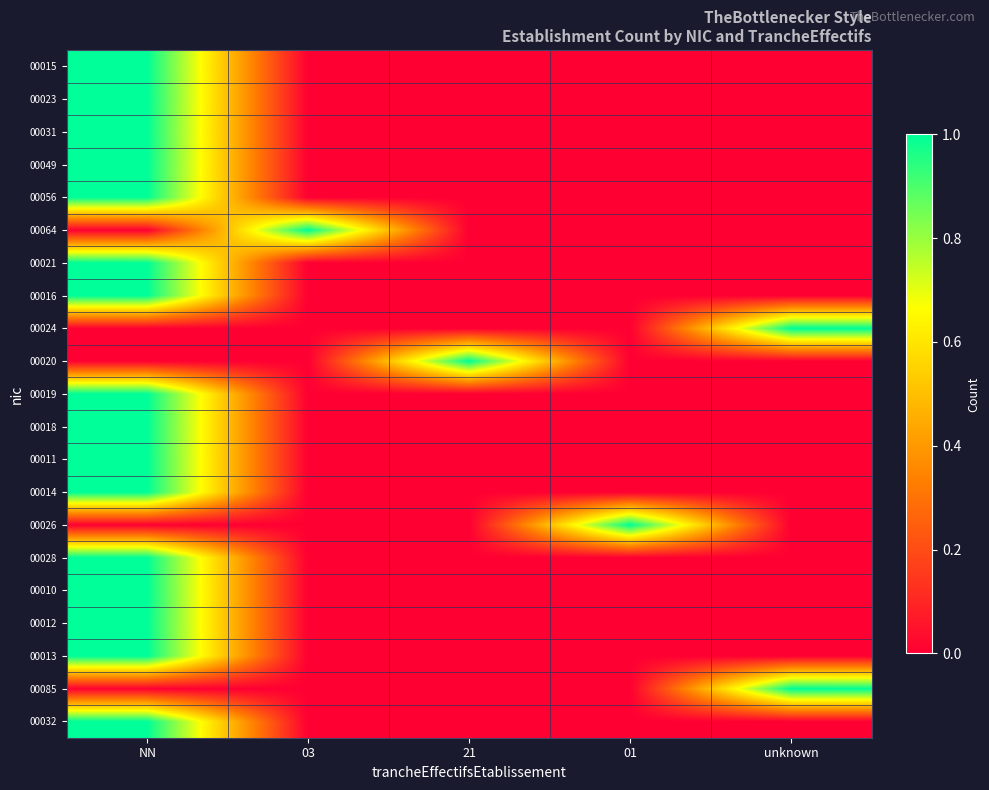

Which series changed the most between 03 and 01?

00064